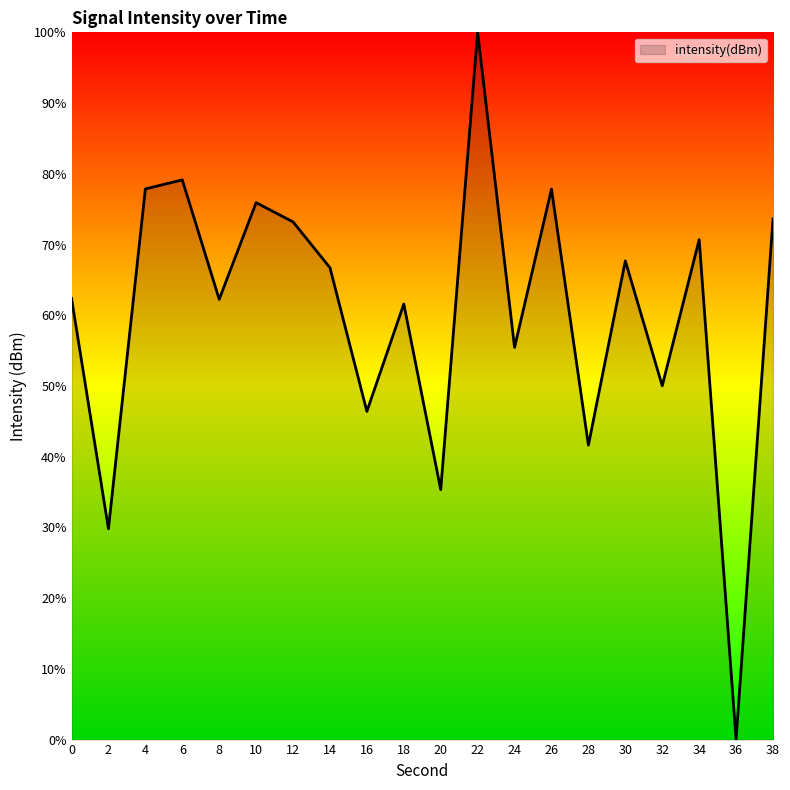

How many interior local valleys (lower than both neighbors) does the data have?

8